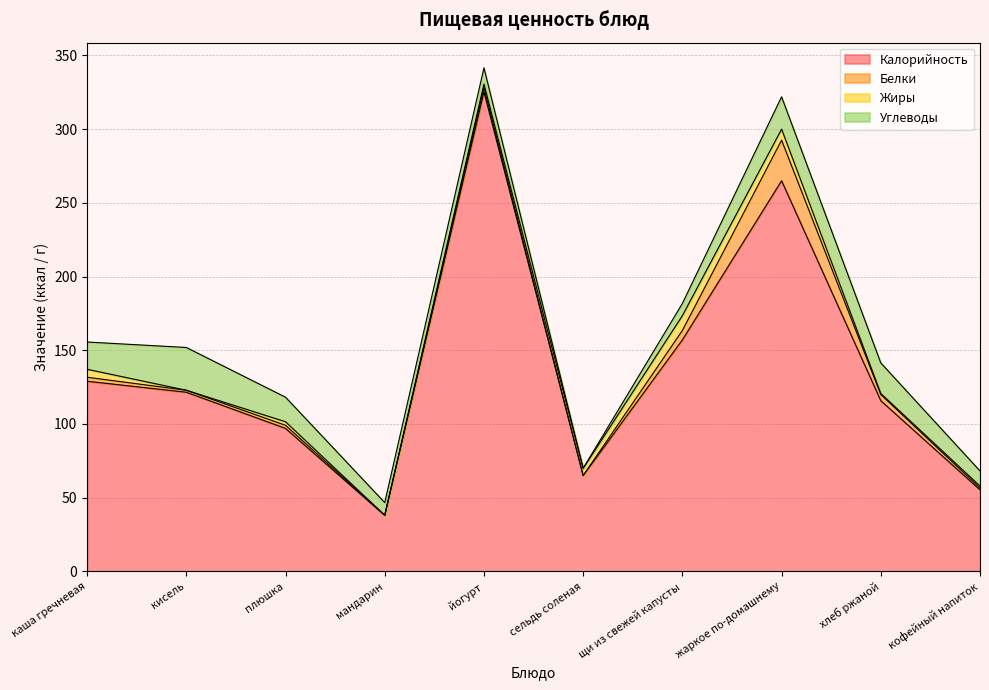

The Углеводы series shows 24.5 at плюшка. True or false?

False